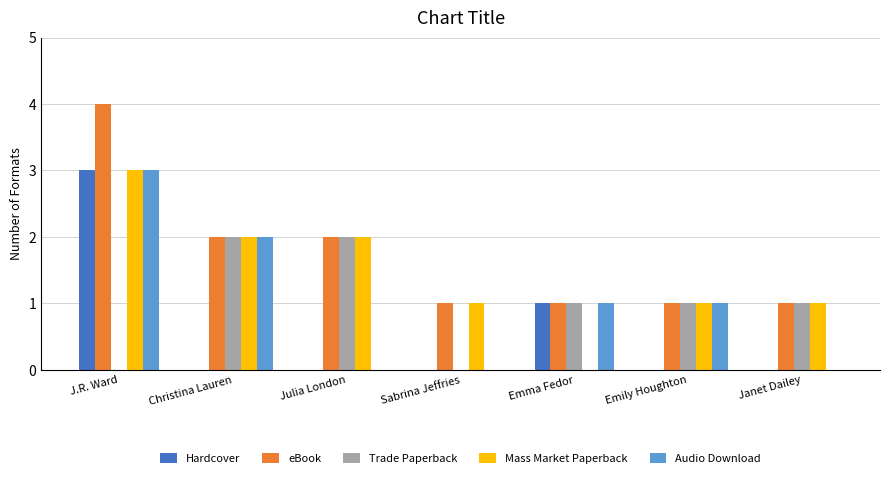

Are the bars grouped side by side (vs. stacked)?

Yes